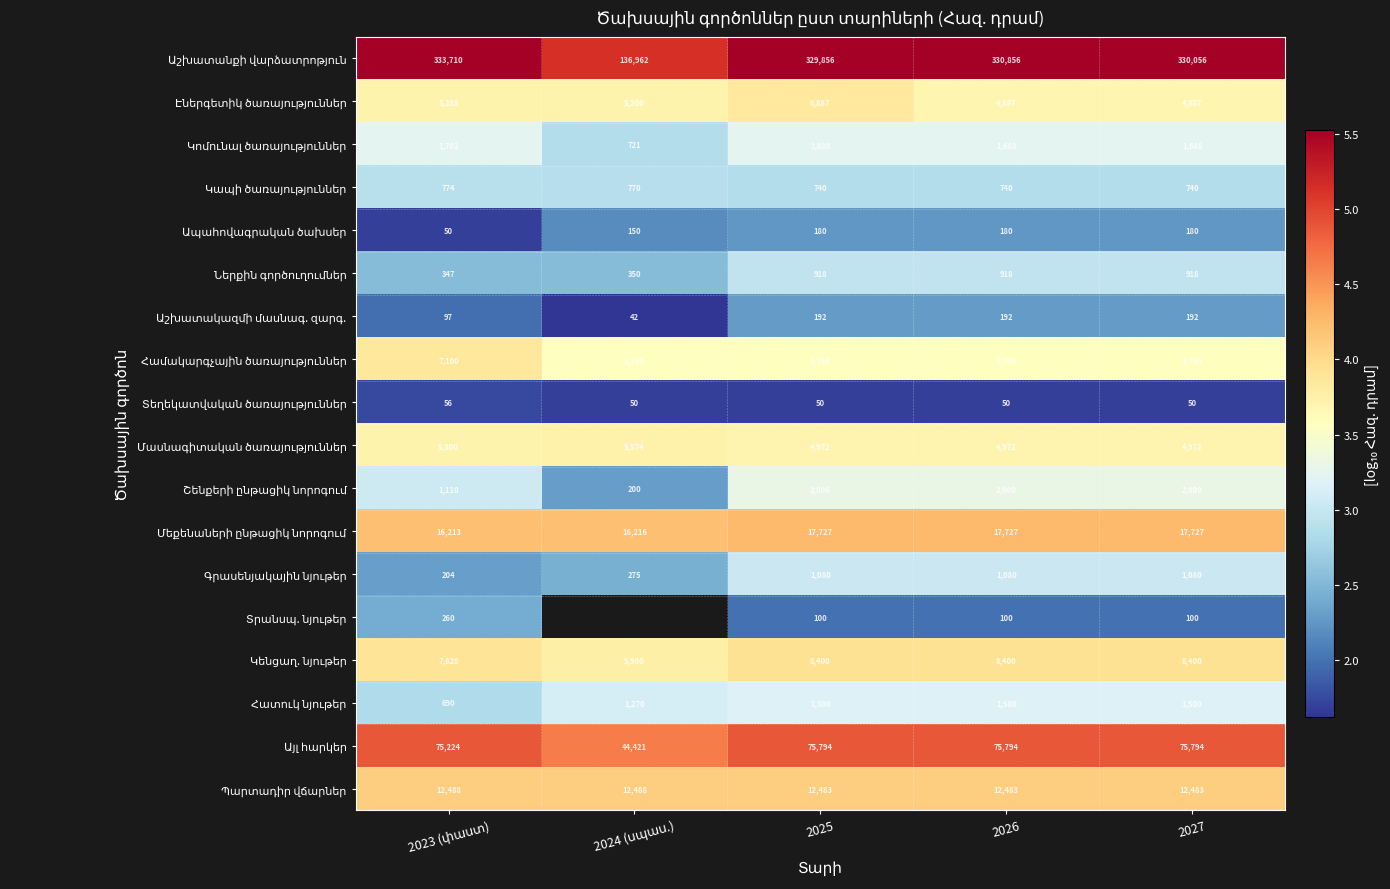

What is the difference between the maximum and minimum values in the Ապահովագրական ծախսեր series?

0.6